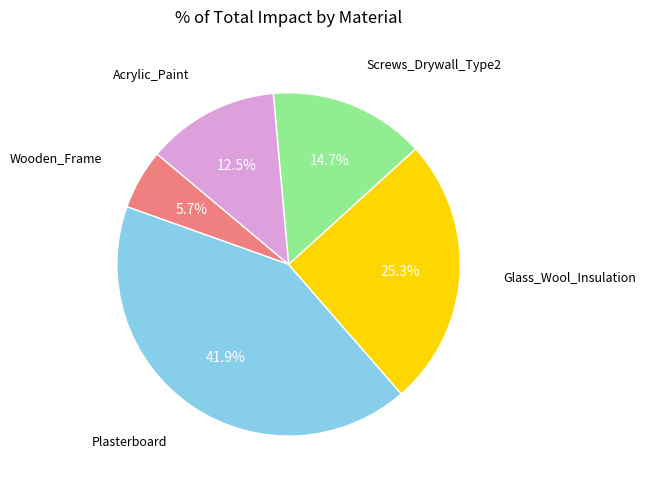

How many slices are in this pie chart?

5